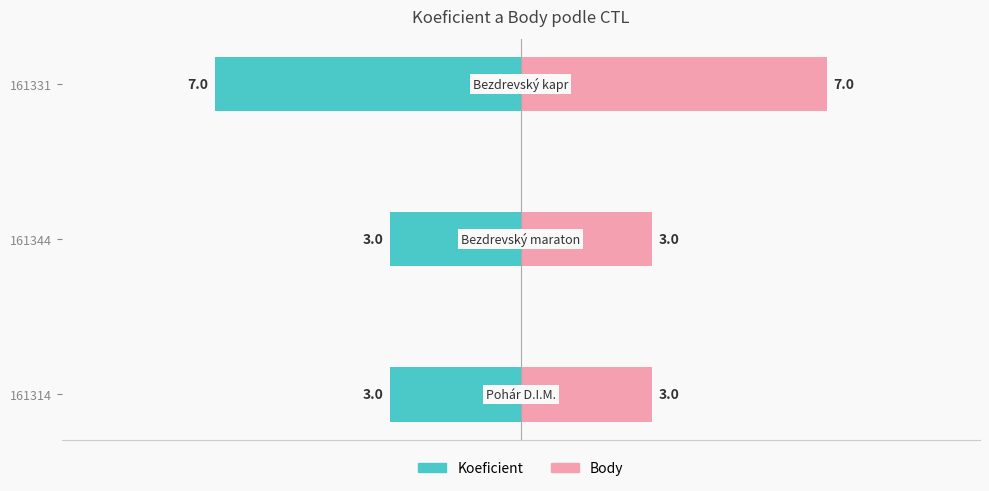

How many series are shown in this chart?

2